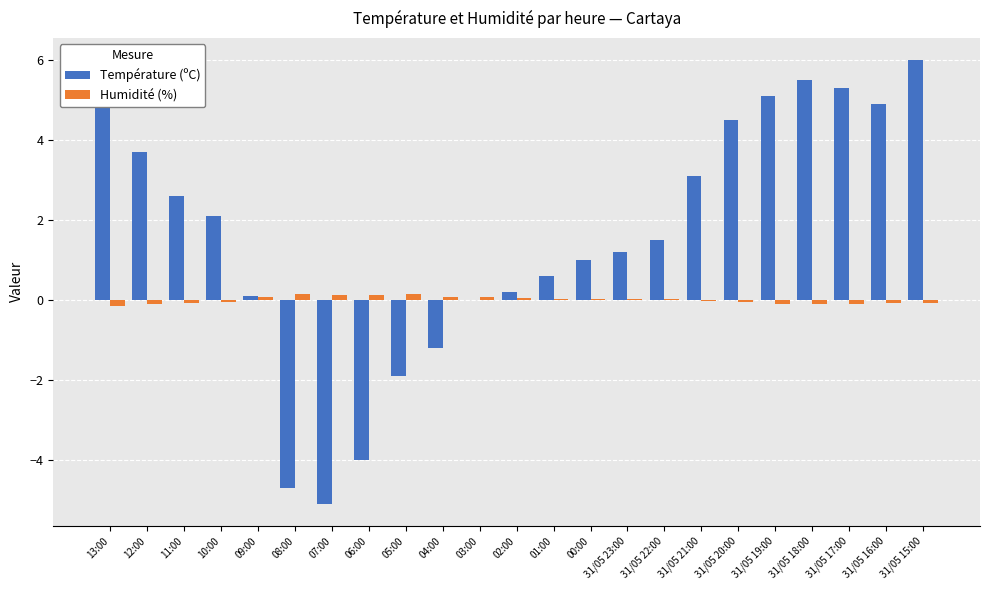

The value of Température (ºC) at 01:00 is 0.6. True or false?

True